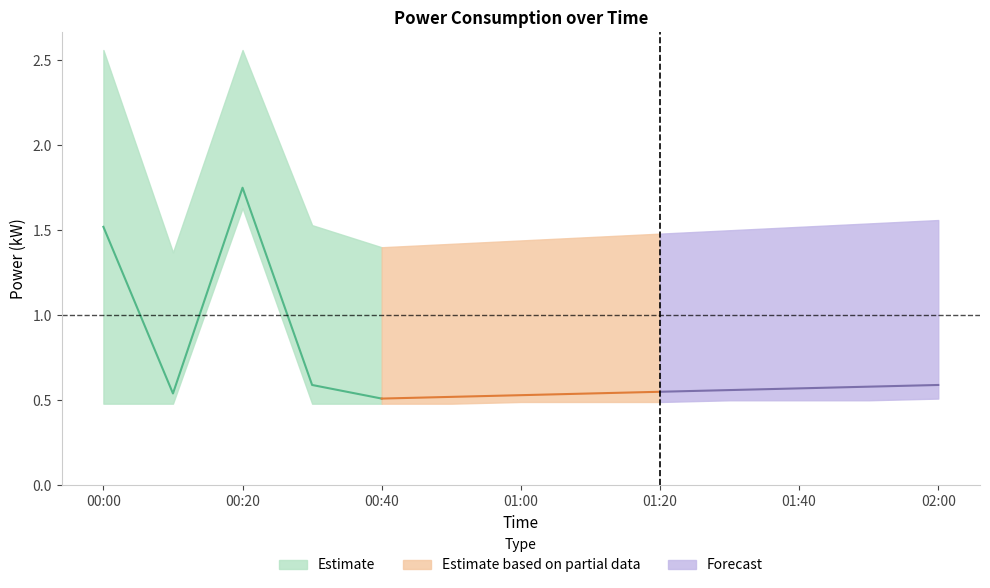

Between 01:40 and 00:50, which is larger?

01:40